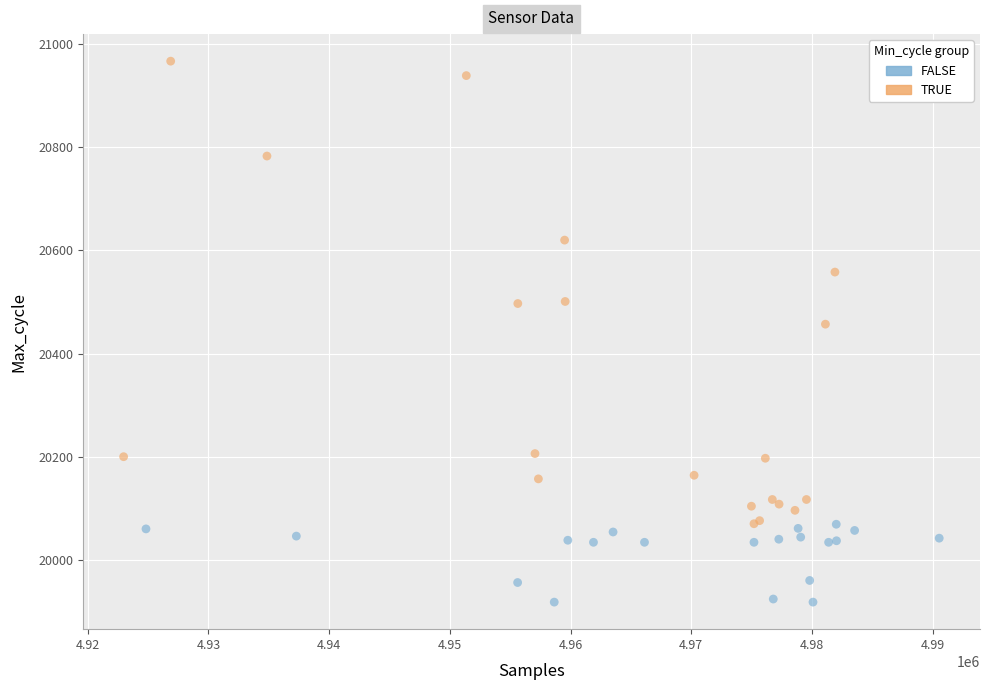

Which series reaches the maximum Y coordinate?

TRUE